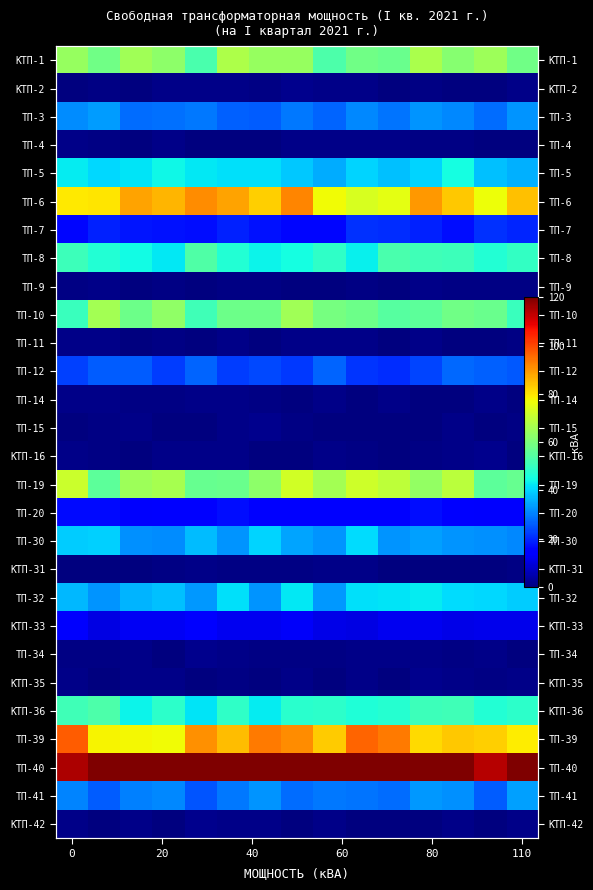

Between 110 and 80, which is larger?

110